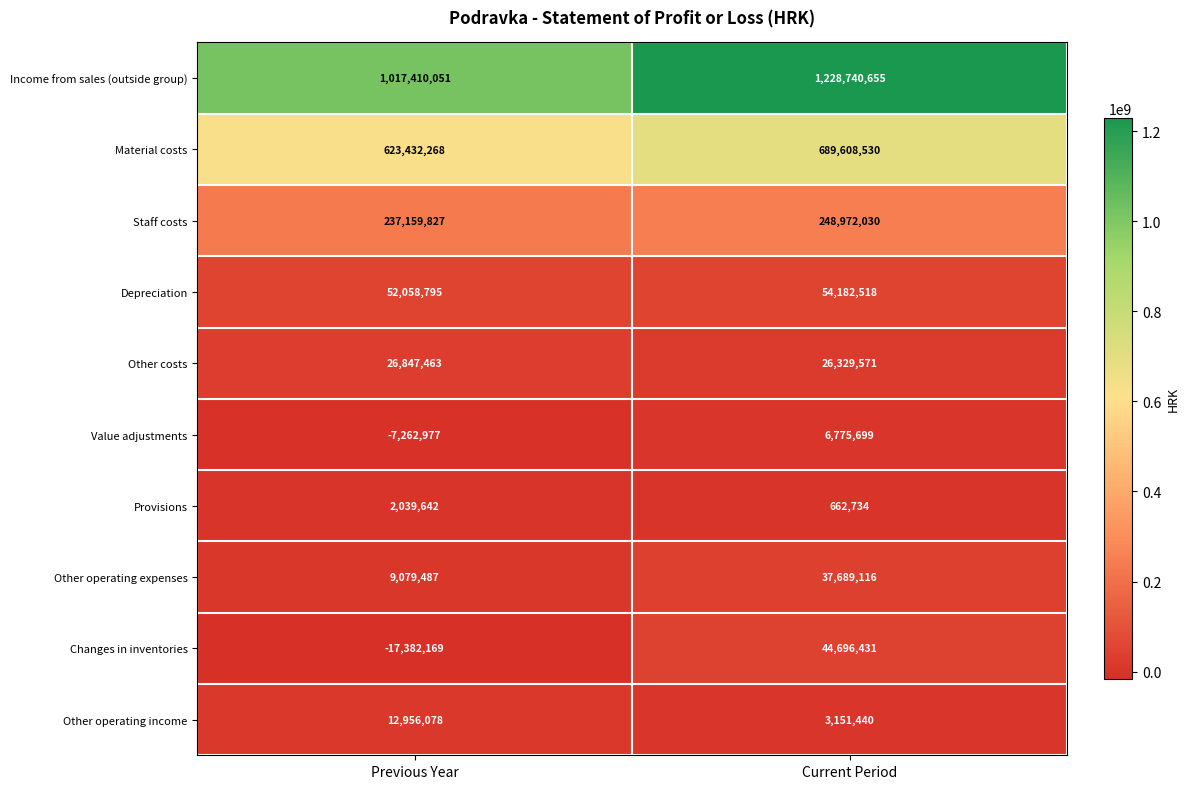

Reading left to right, what are all the values shown in this chart?

Income from sales (outside group): 1017410051	1228740655
Material costs: 623432268	689608530
Staff costs: 237159827	248972030
Depreciation: 52058795	54182518
Other costs: 26847463	26329571
Value adjustments: -7262977	6775699
Provisions: 2039642	662734
Other operating expenses: 9079487	37689116
Changes in inventories: -17382169	44696431
Other operating income: 12956078	3151440